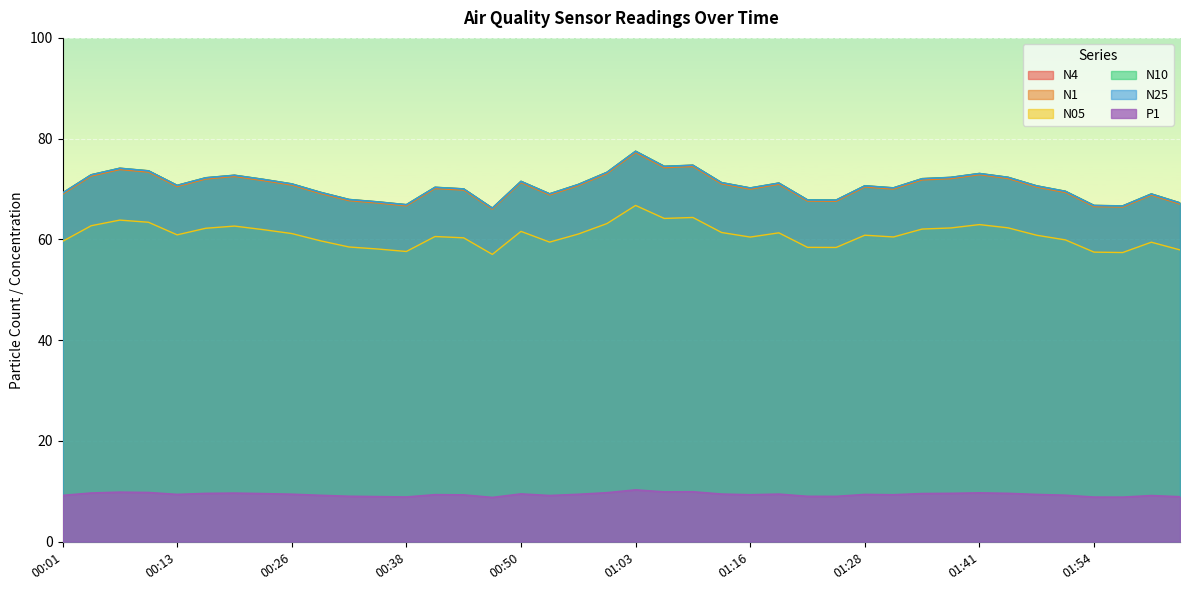

True or false: N05 and P1 intersect in this chart.

False